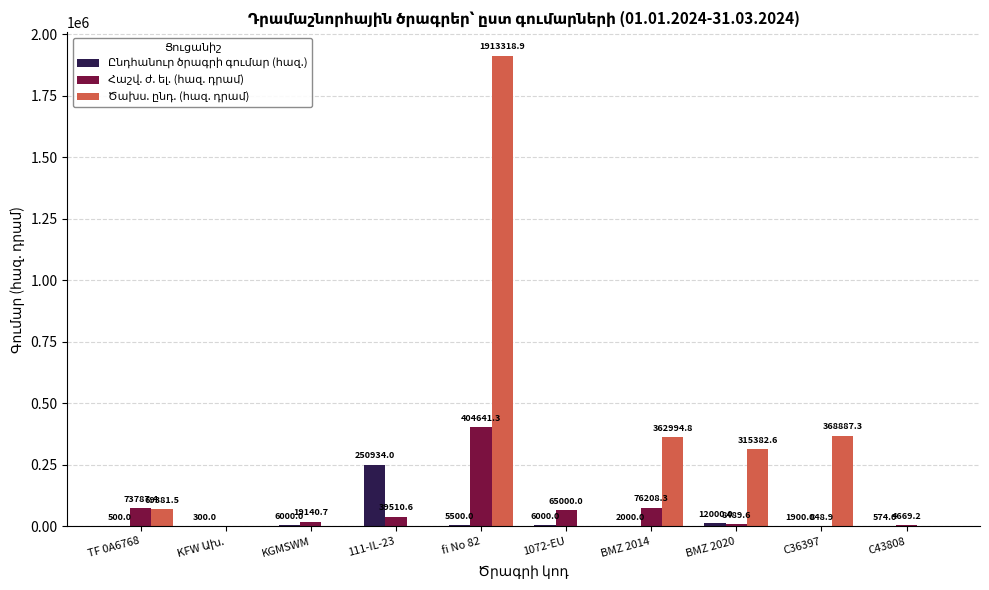

What is the total value across all series at KGMSWM?

25140.7